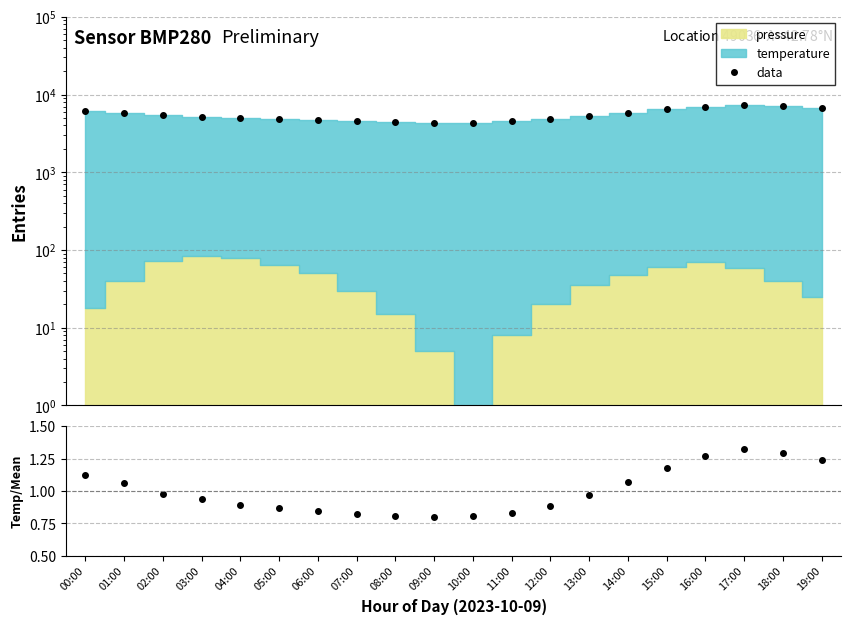

Is it true that Temp/Mean equals 1.2 at 19:00?

True